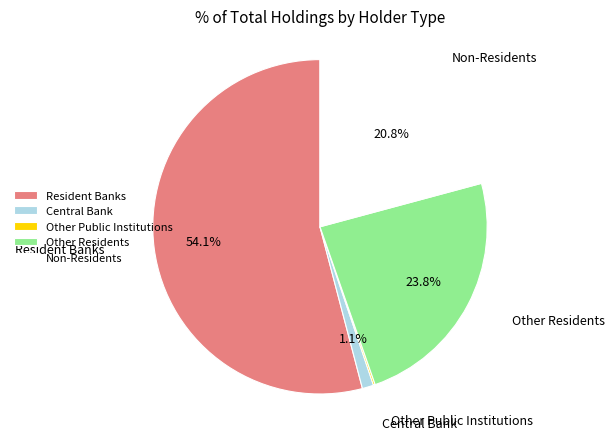

Which slice is the largest?

Resident Banks